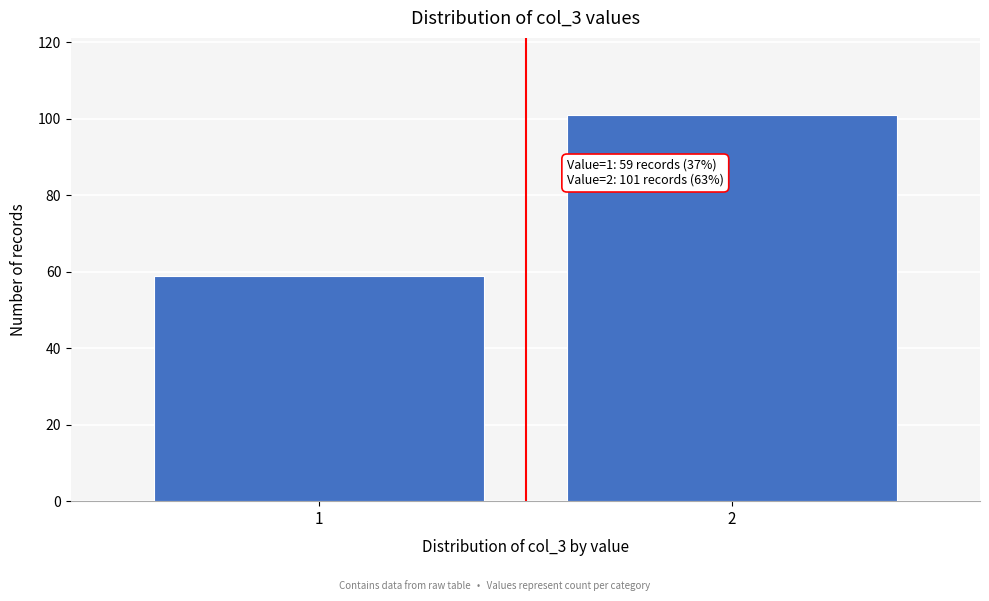

Reading right to left, what are all the values shown in this chart?

101	59